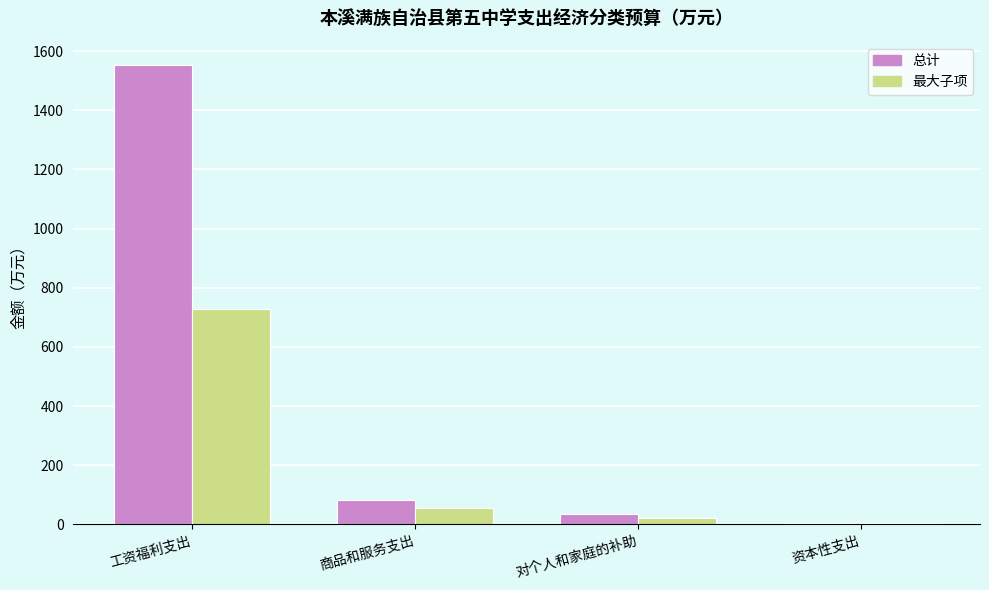

What is the average value of the 总计 series?

418.8